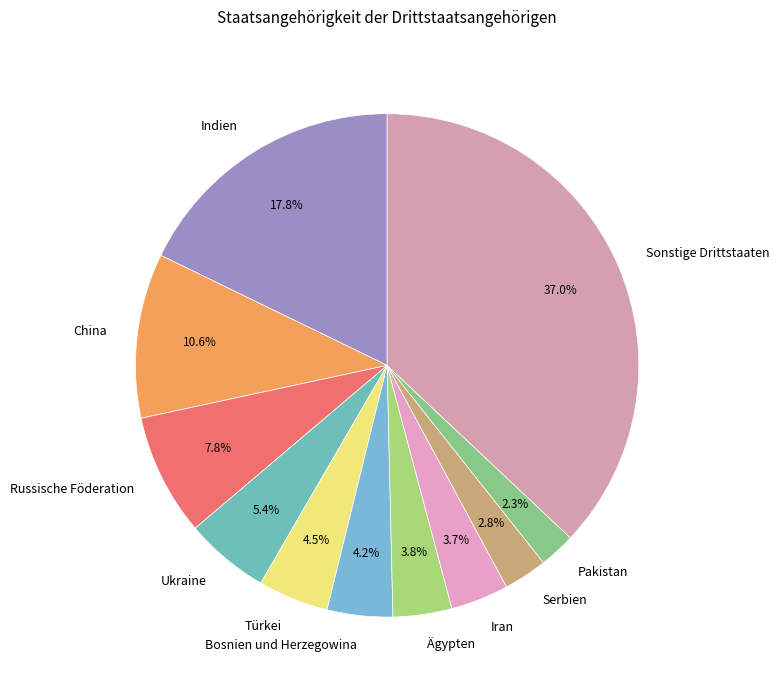

Count the number of slices in the pie.

11